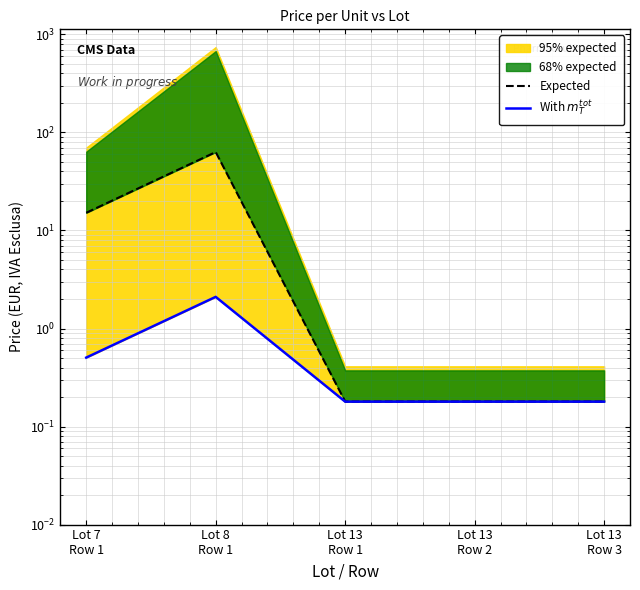

Reading left to right, list all the values displayed in this chart.

Expected: 15.2	63.1	0.2	0.2	0.2
With $m_T^{tot}$: 0.5	2.1	0.2	0.2	0.2